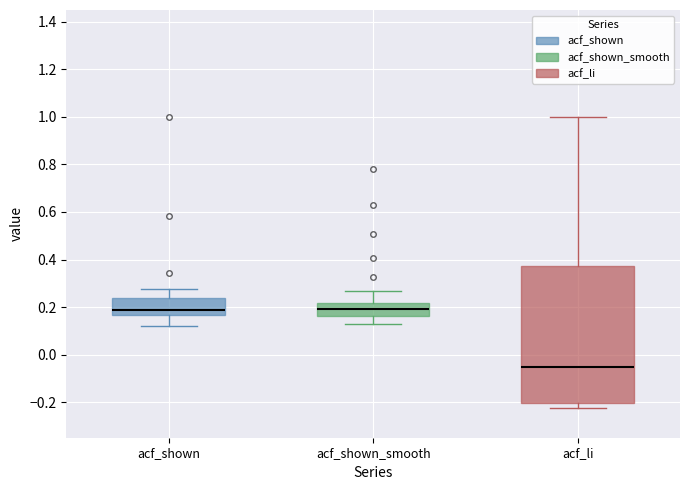

Where does the median line of the box for acf_shown_smooth sit on the y-axis? The values are not printed on the chart, so give them approximately, as read against the axis.

0.20